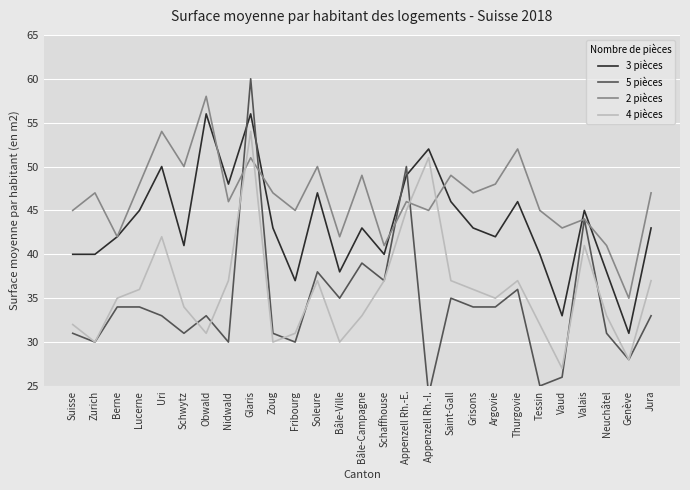

Rank the series by their maximum value, from lowest to highest.

4 pièces, 3 pièces, 2 pièces, 5 pièces